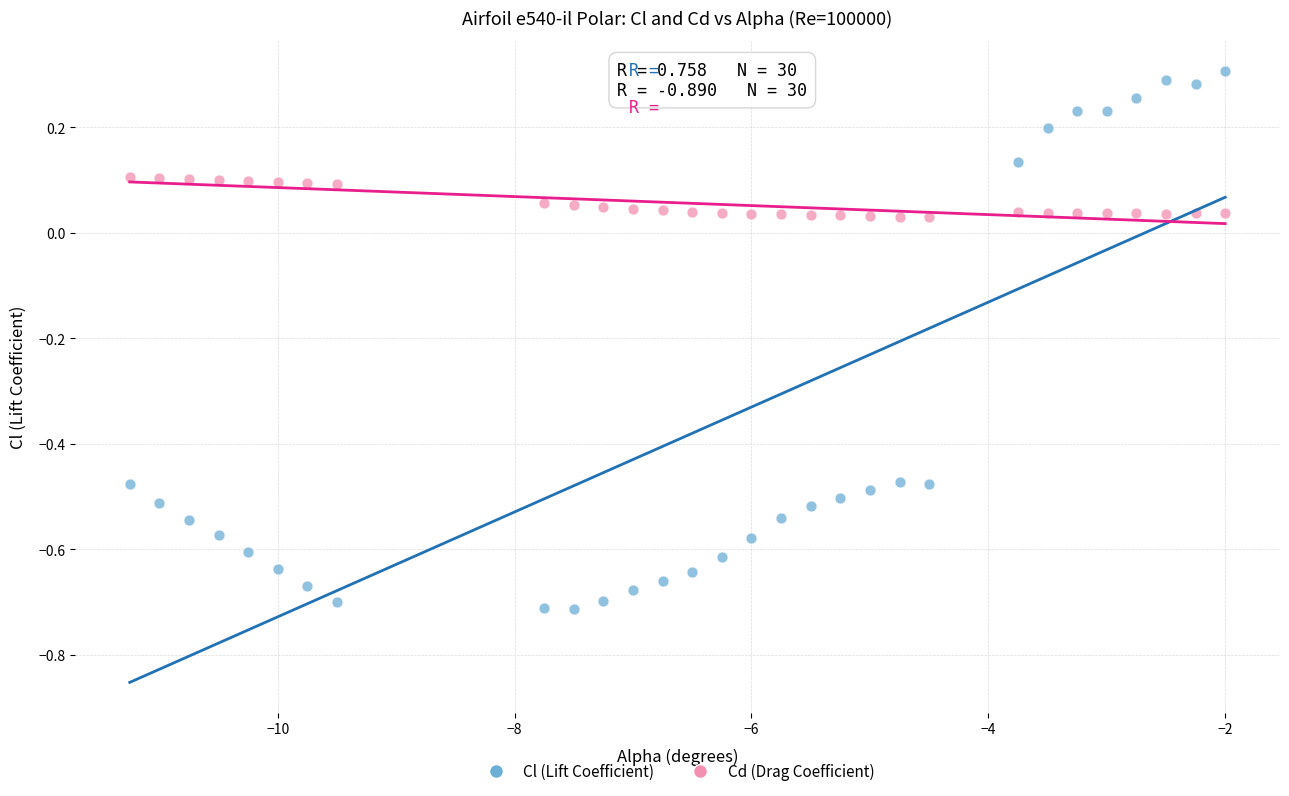

Across all data points, what is the range of X values (max minus min)?

9.2